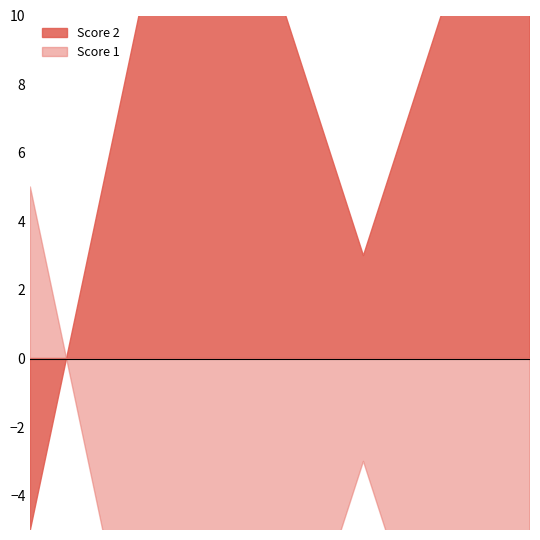

Does the chart have visible grid lines?

No